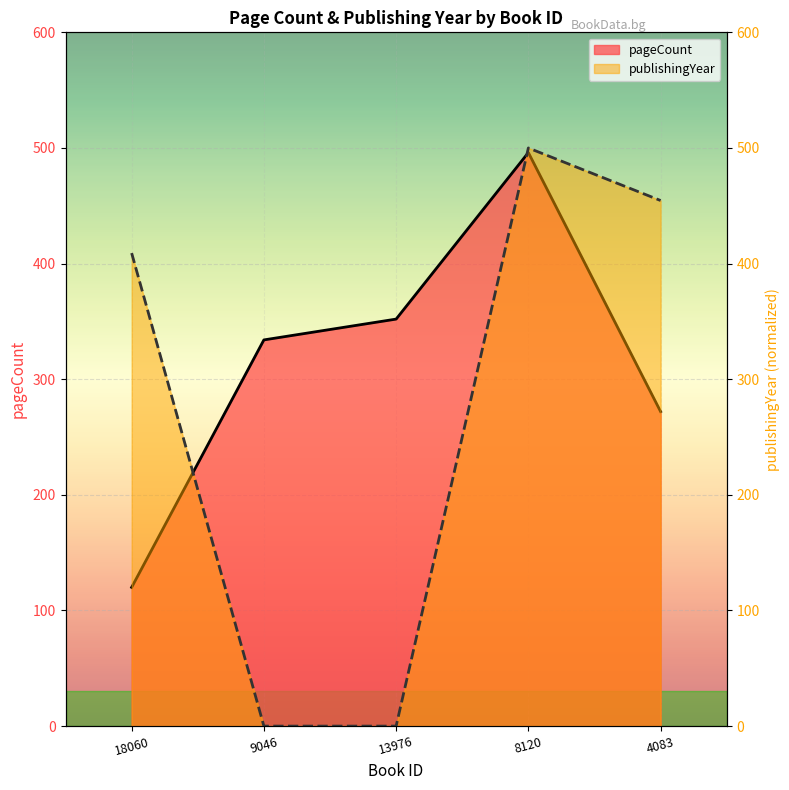

How many interior local peaks does the pageCount series have?

1